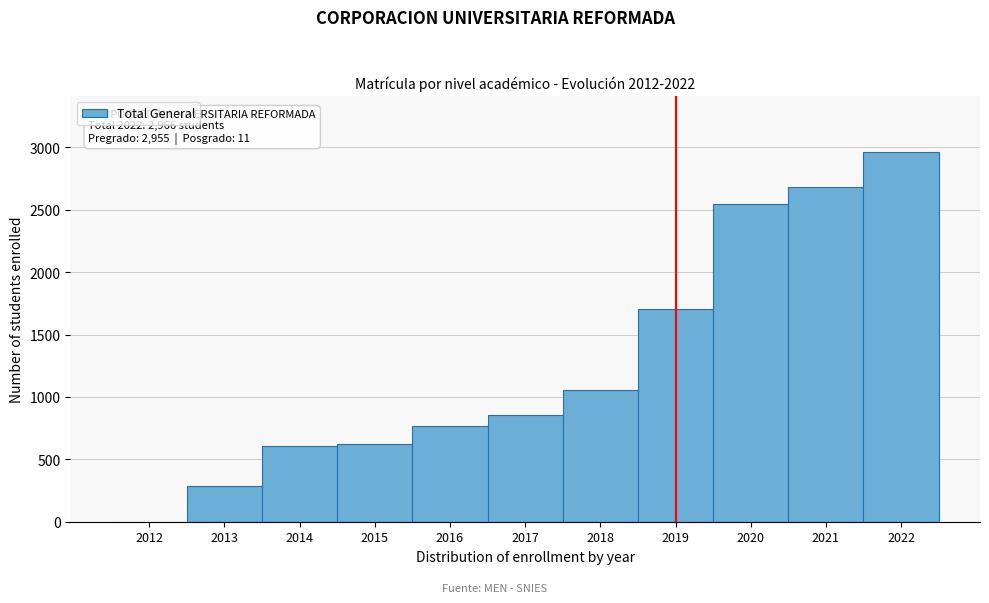

Between 2013 and 2021, which is larger?

2021